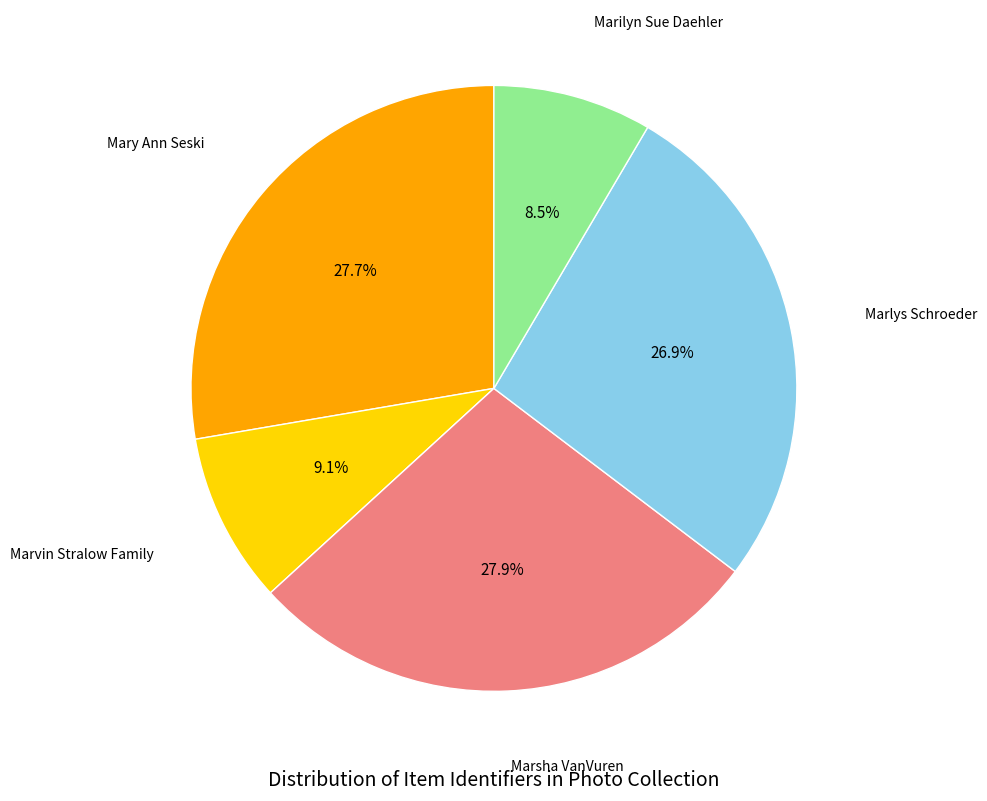

Is there any slice that represents more than half of the pie?

No